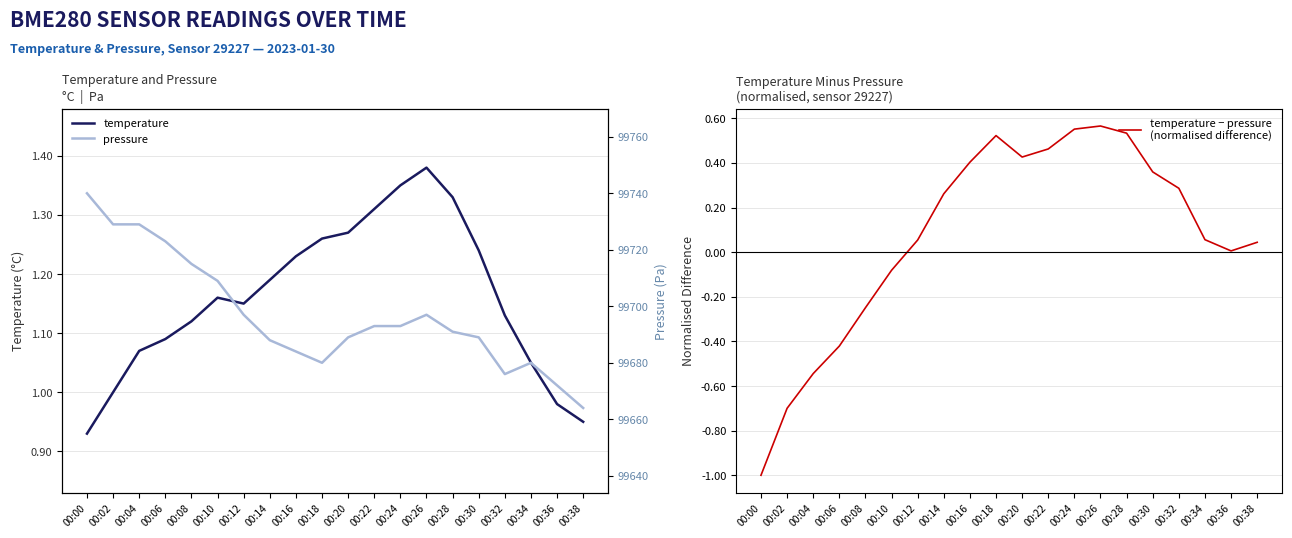

What is the sum of all pressure values?

1993938.0